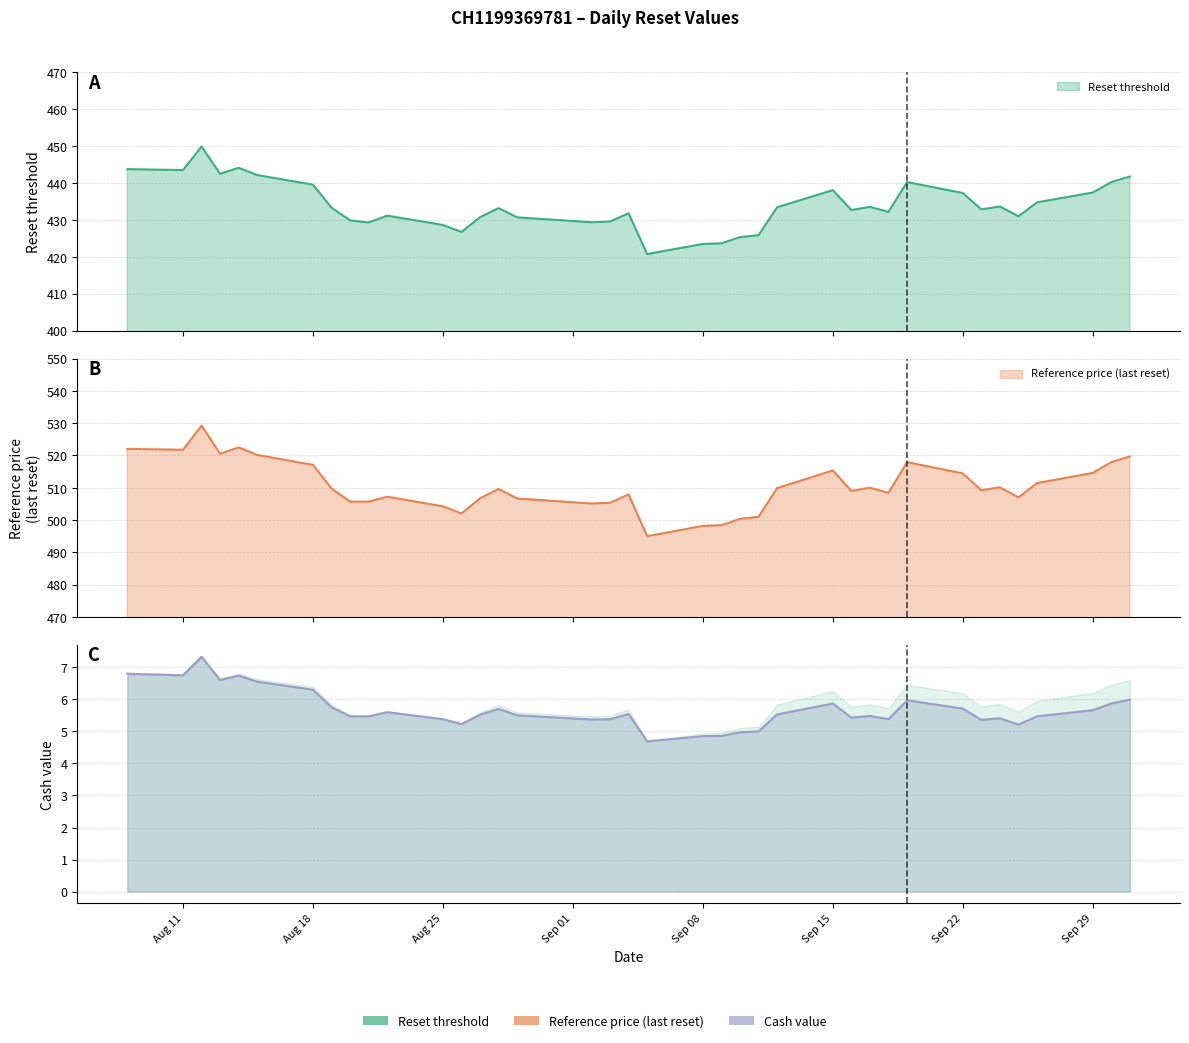

The value of Cash value at Sep 29 is 5.7. True or false?

True